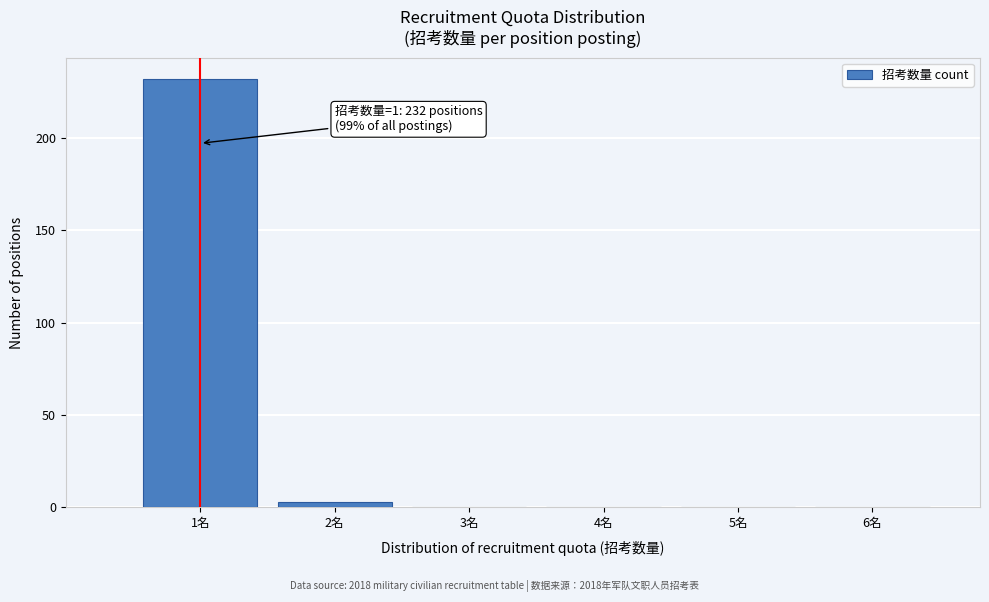

Reading left to right, what are all the values shown in this chart?

1名=232	2名=3	3名=0	4名=0	5名=0	6名=0